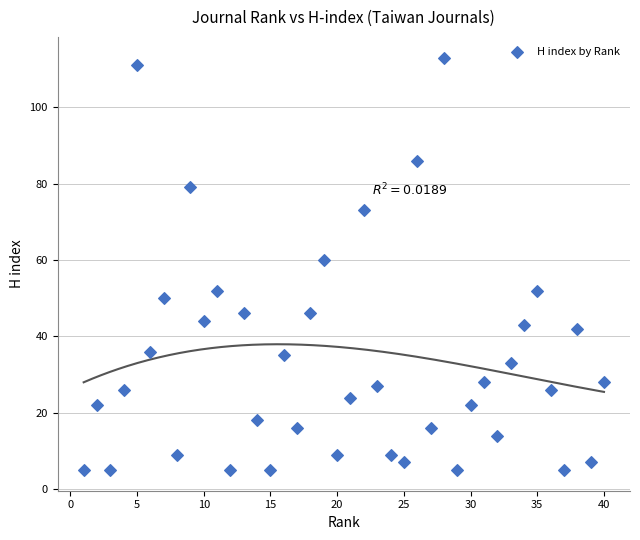

What is the range of X values (max minus min)?

39